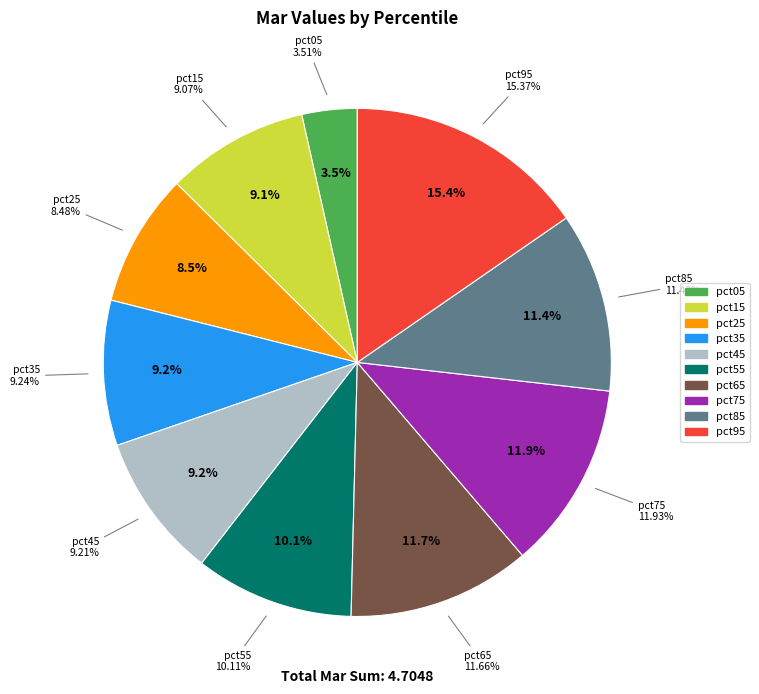

Count the number of slices in the pie.

10